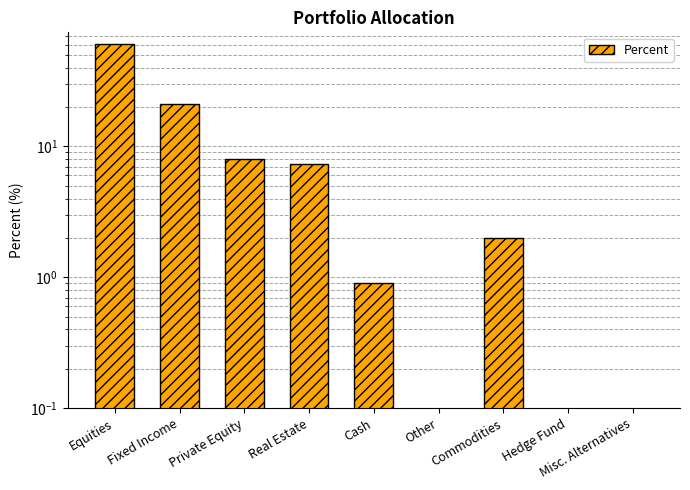

True or false: the data shows 0.9 at Cash.

True